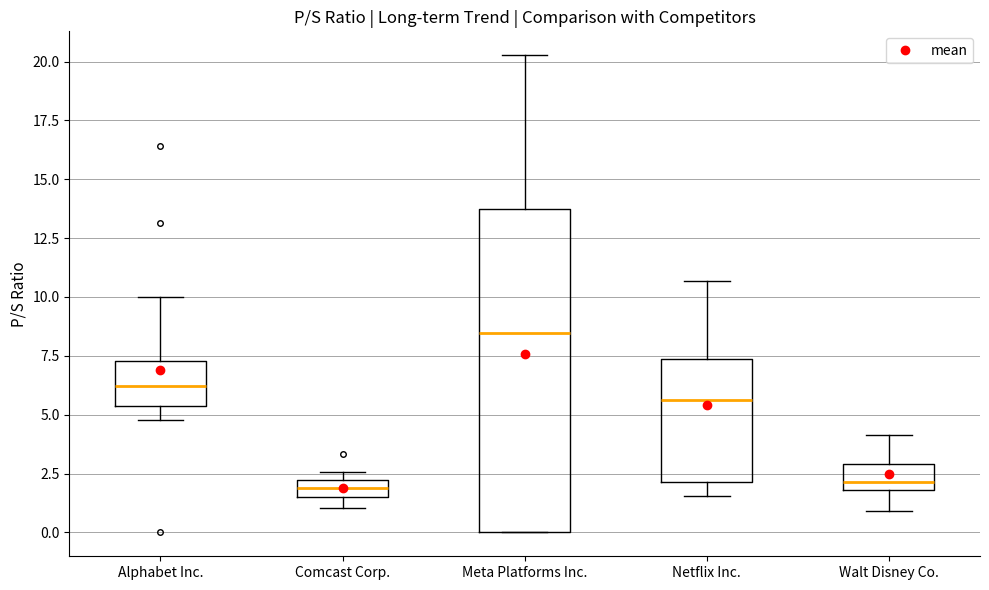

Where does the lower whisker of the box for Alphabet Inc. end on the y-axis? The values are not printed on the chart, so give them approximately, as read against the axis.

5.0